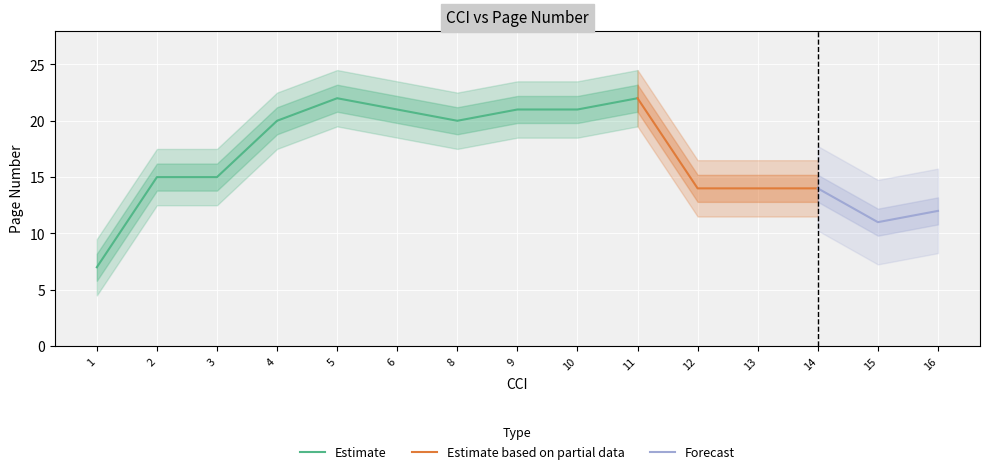

At which label does the data first exceed 15?

4